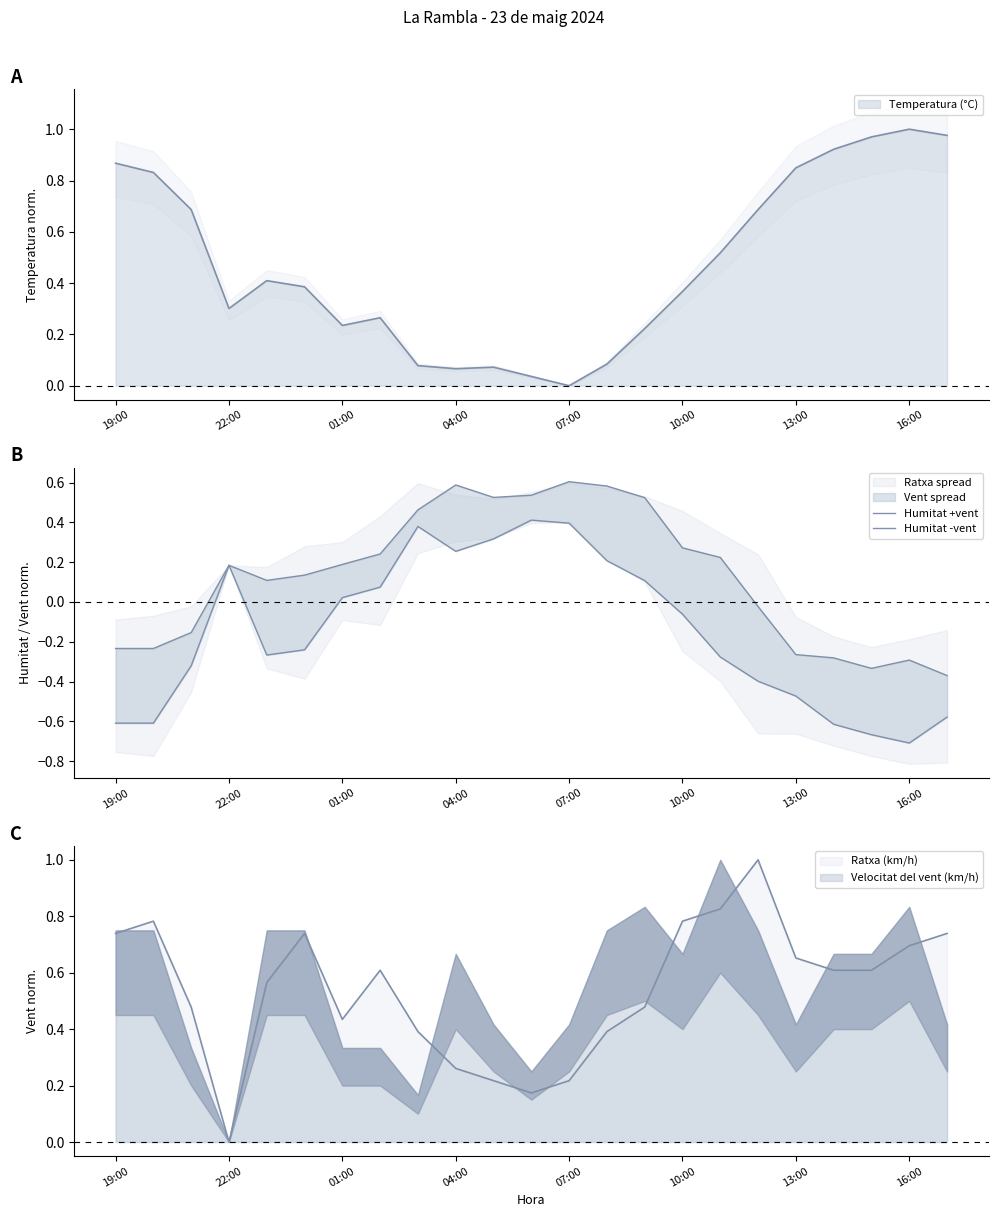

What is the approximate value of Humitat -vent at 19?

-0.6